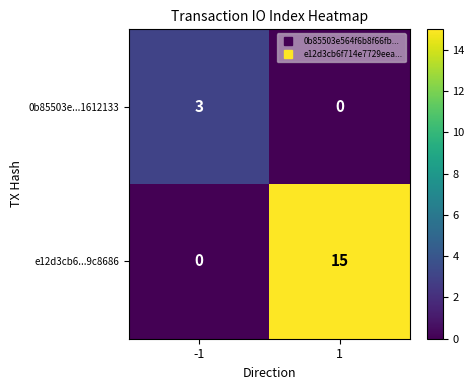

What is the greatest value displayed?

15